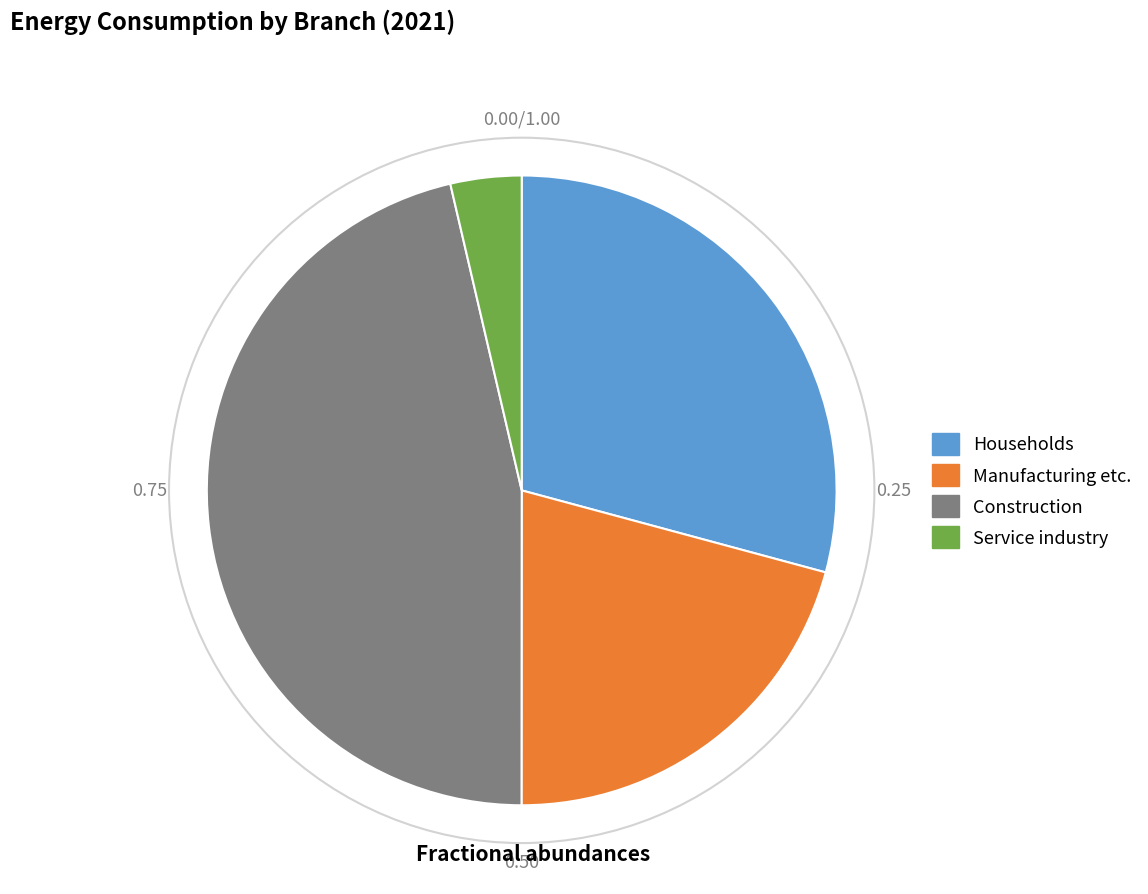

Which slice is the largest?

Construction